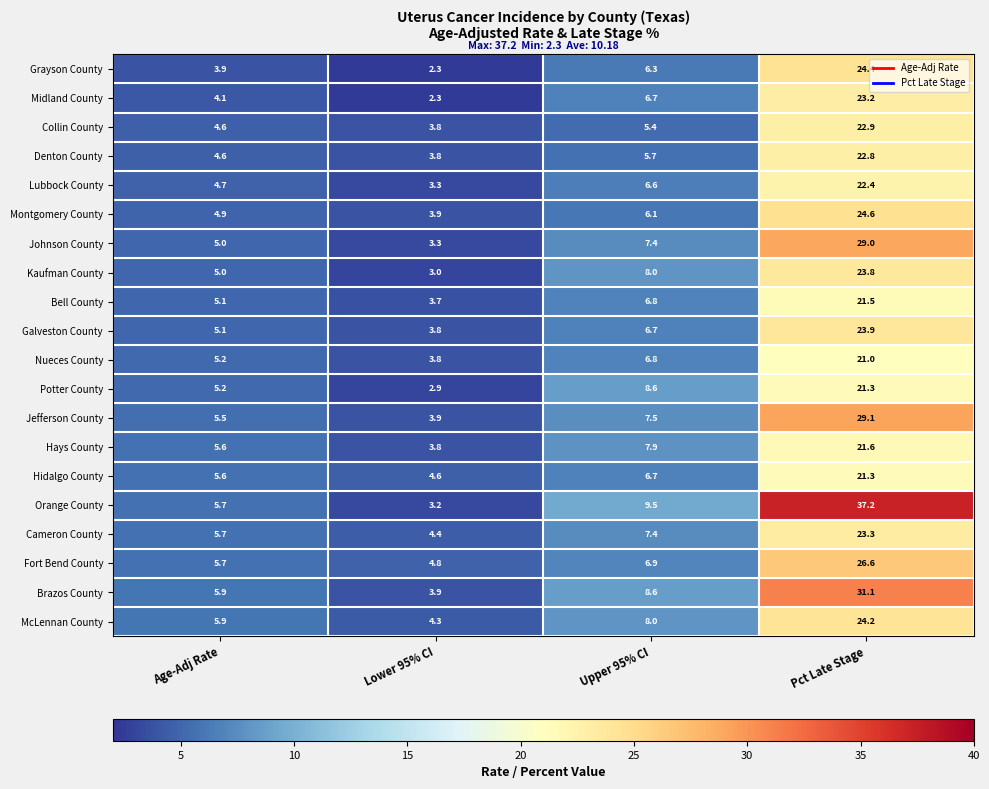

Which label corresponds to the largest value in the chart?

Pct Late Stage